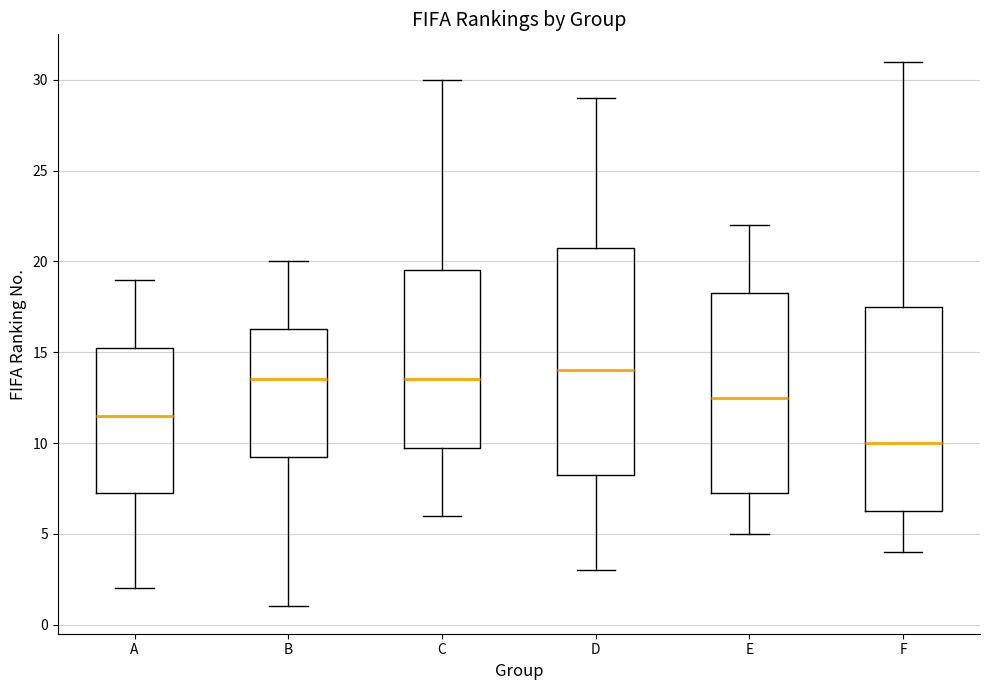

Comparing the boxes themselves (not the whiskers), which one is the tallest?

D